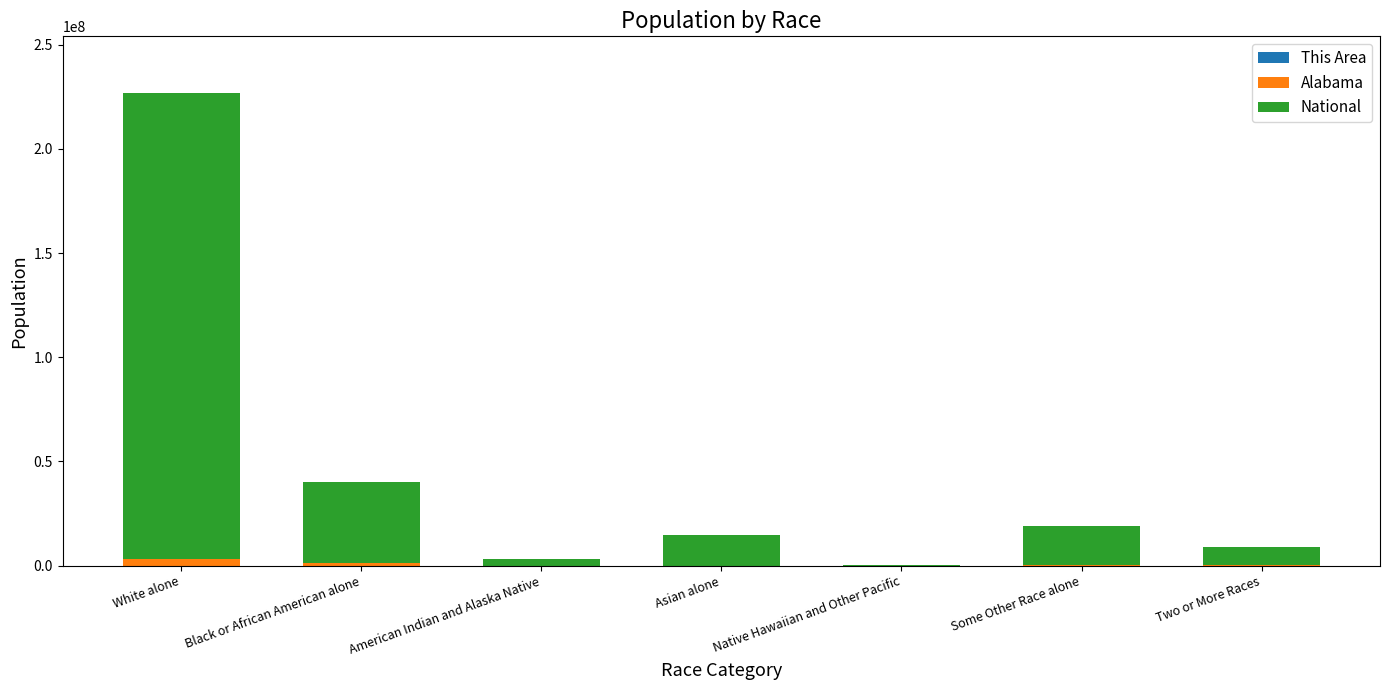

At which category is the sum across all series the highest?

White alone